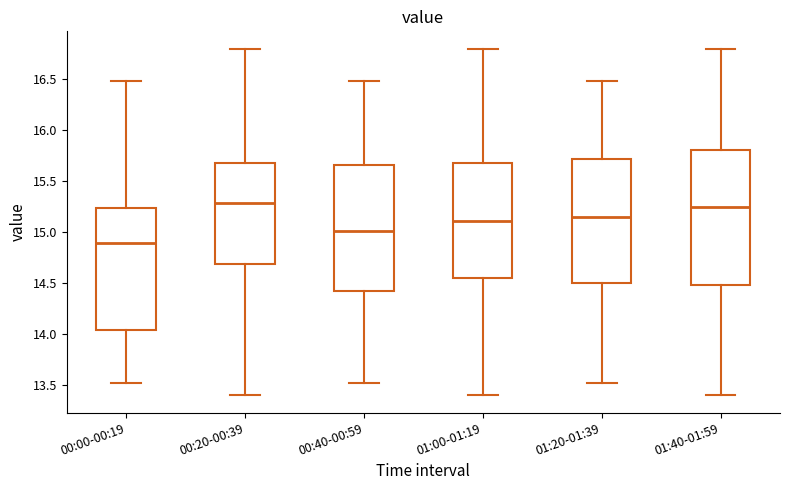

Where does the upper whisker of the box for 01:00-01:19 end on the y-axis? The values are not printed on the chart, so give them approximately, as read against the axis.

16.80